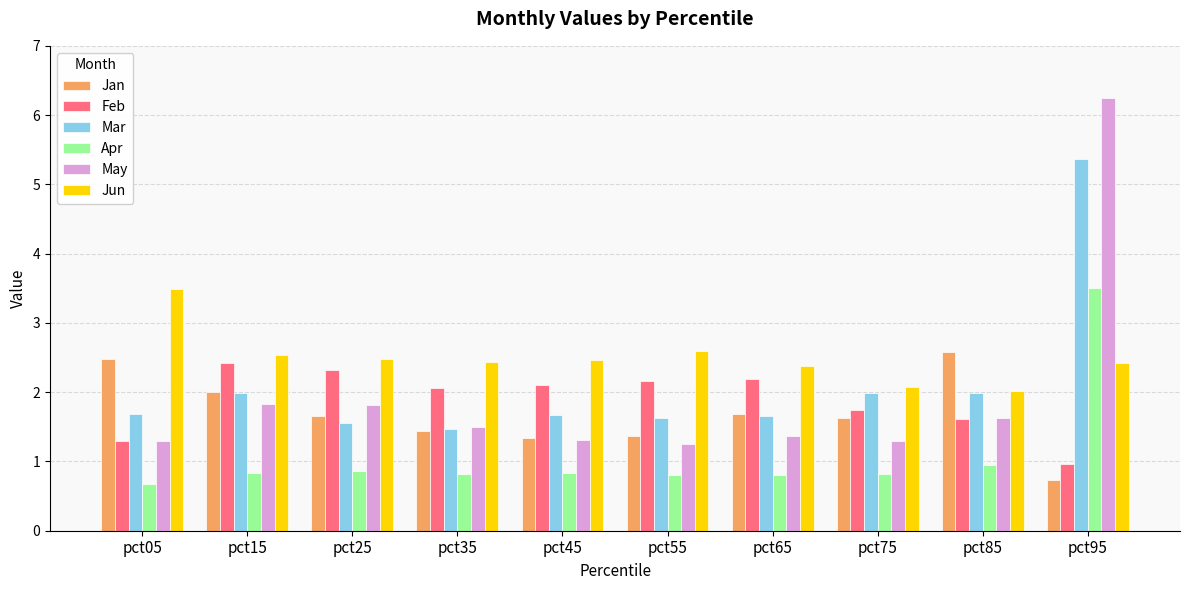

Is the value of May at pct05 greater than the value of Jun at pct65?

No